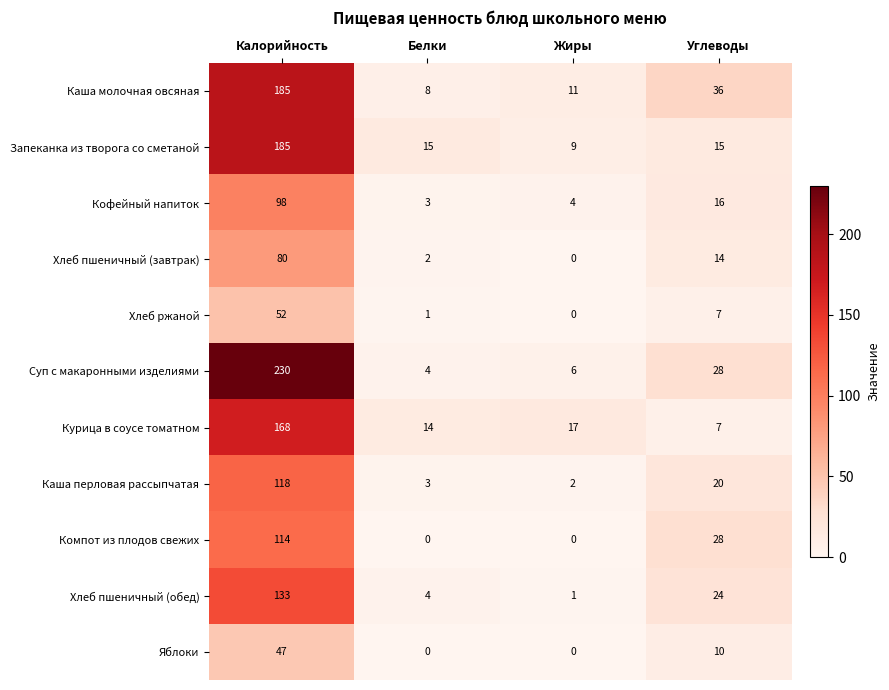

The value of Каша перловая рассыпчатая at Жиры is 1. True or false?

False